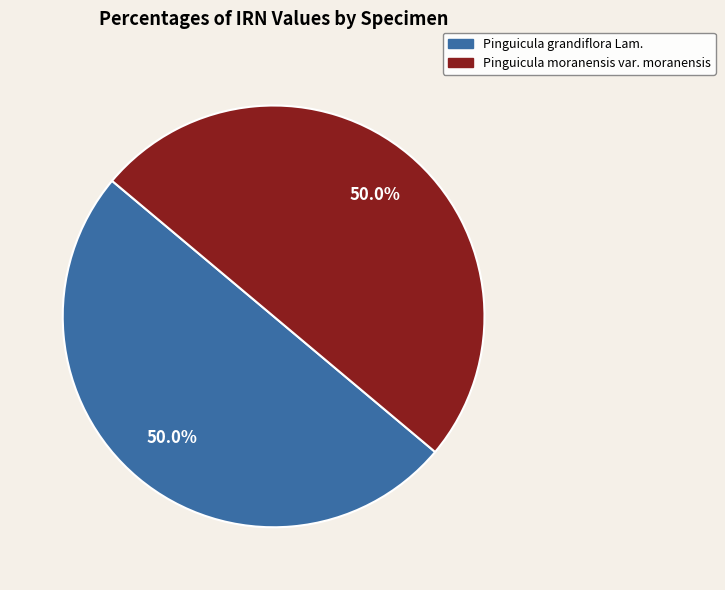

What is the ratio of the value at Pinguicula grandiflora Lam. to the value at Pinguicula moranensis var. moranensis?

1.0